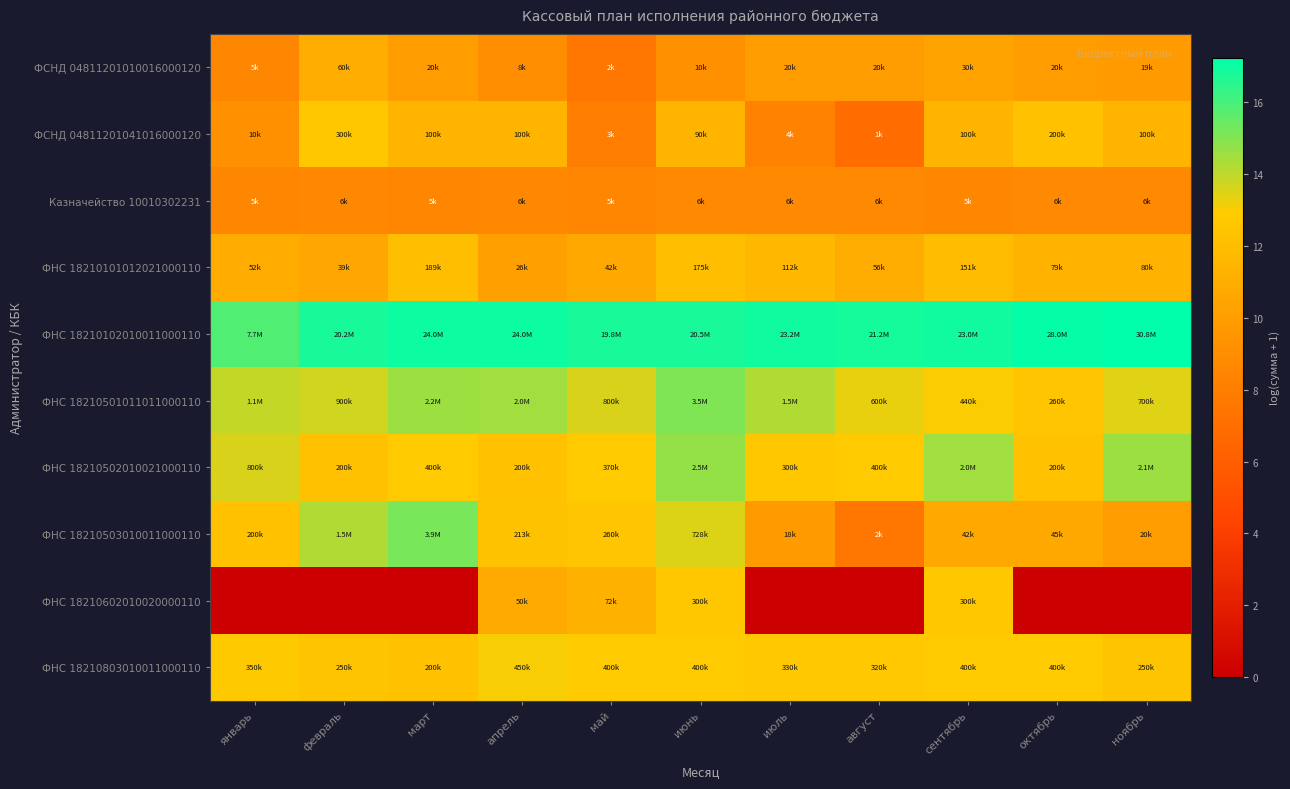

At how many categories does at least one series exceed 12?

11